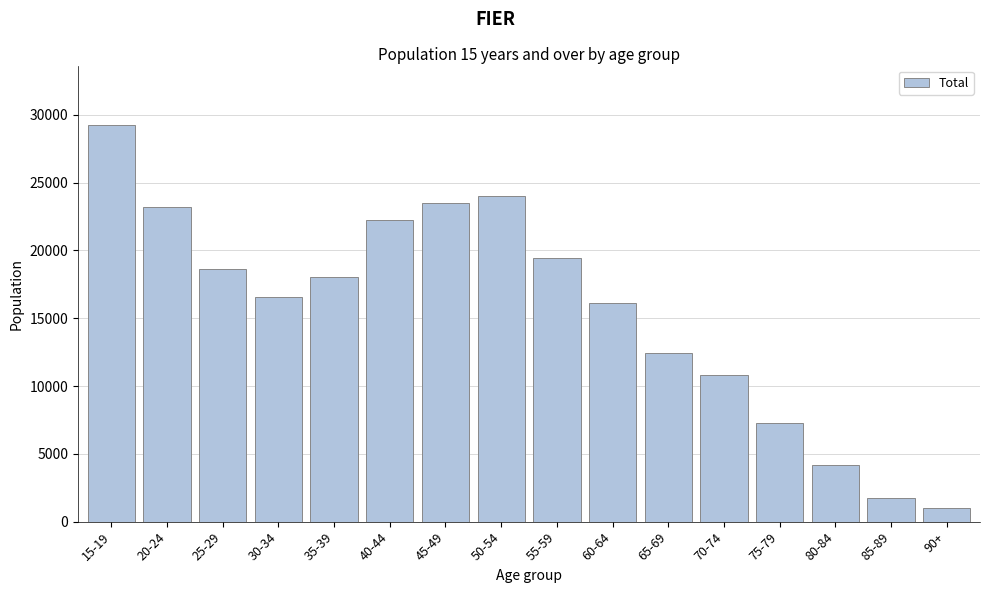

Reading left to right, extract all data points from this chart.

29251	23176	18624	16592	18035	22271	23508	24017	19426	16116	12405	10792	7303	4169	1766	1017